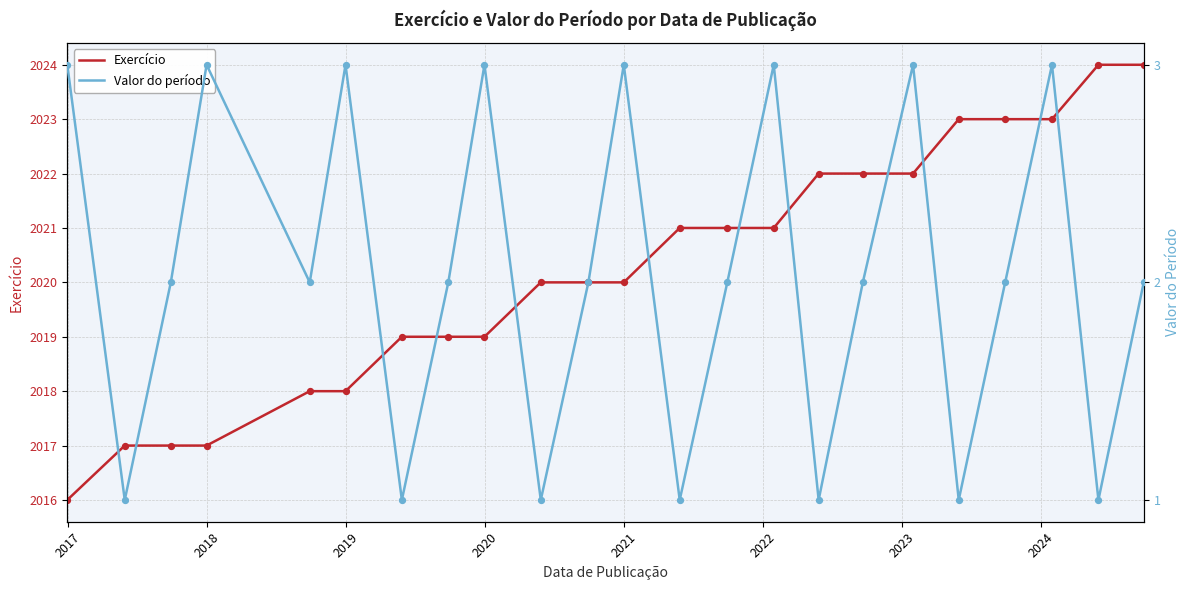

What is the minimum value for Exercício?

2016